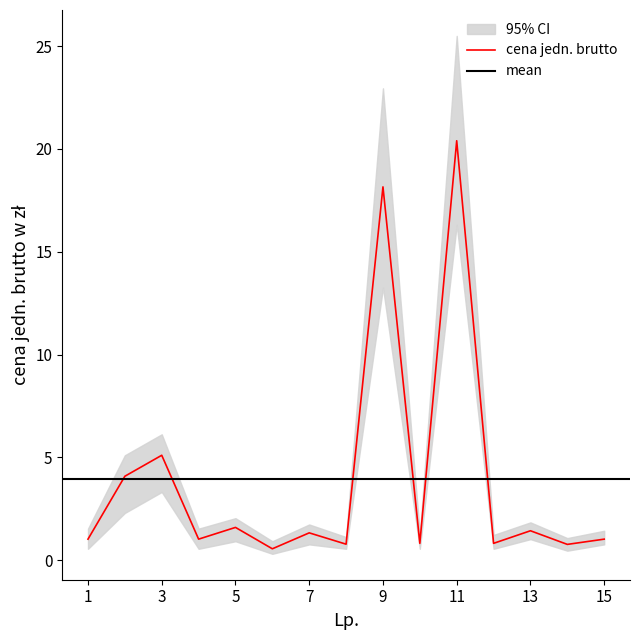

Is the value of upper at 13 greater than the value of cena jedn. brutto at 9?

No